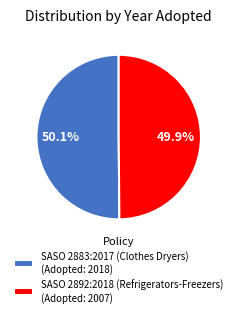

Approximately how many times larger is the value at SASO 2892:2018 (Refrigerators-Freezers) (Adopted: 2007) compared to SASO 2883:2017 (Clothes Dryers) (Adopted: 2018)?

1.0